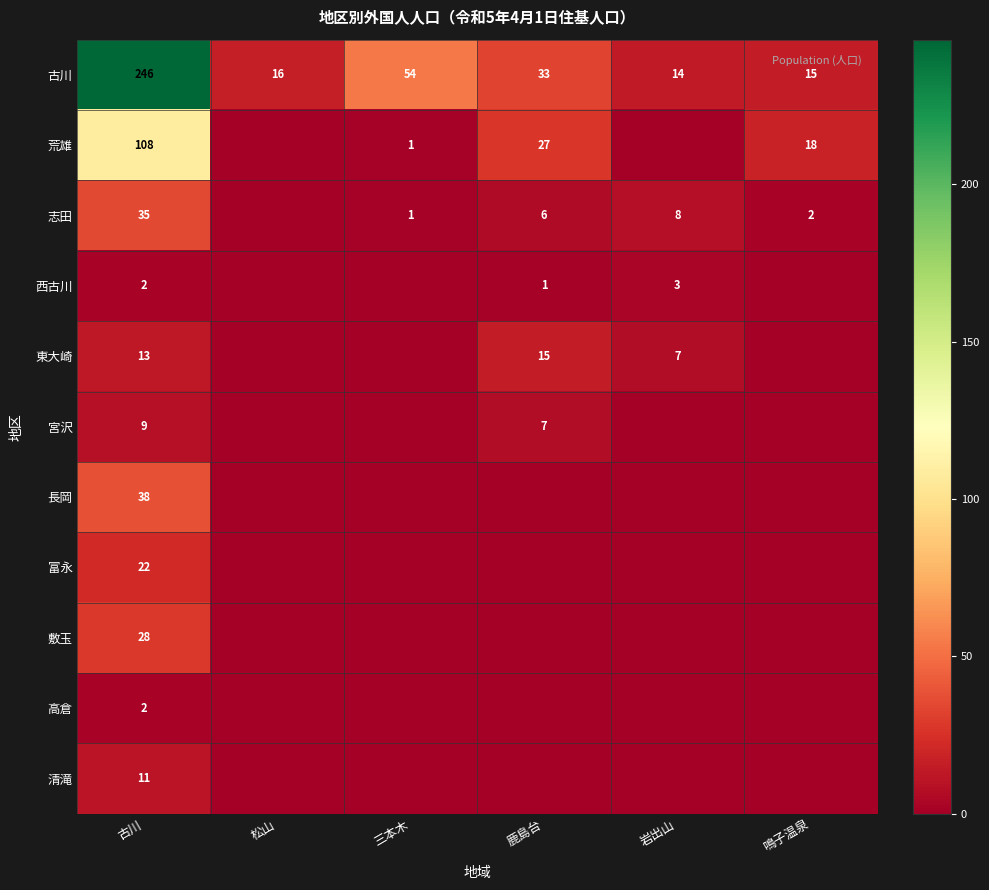

What is the highest value of the 古川 series?

246